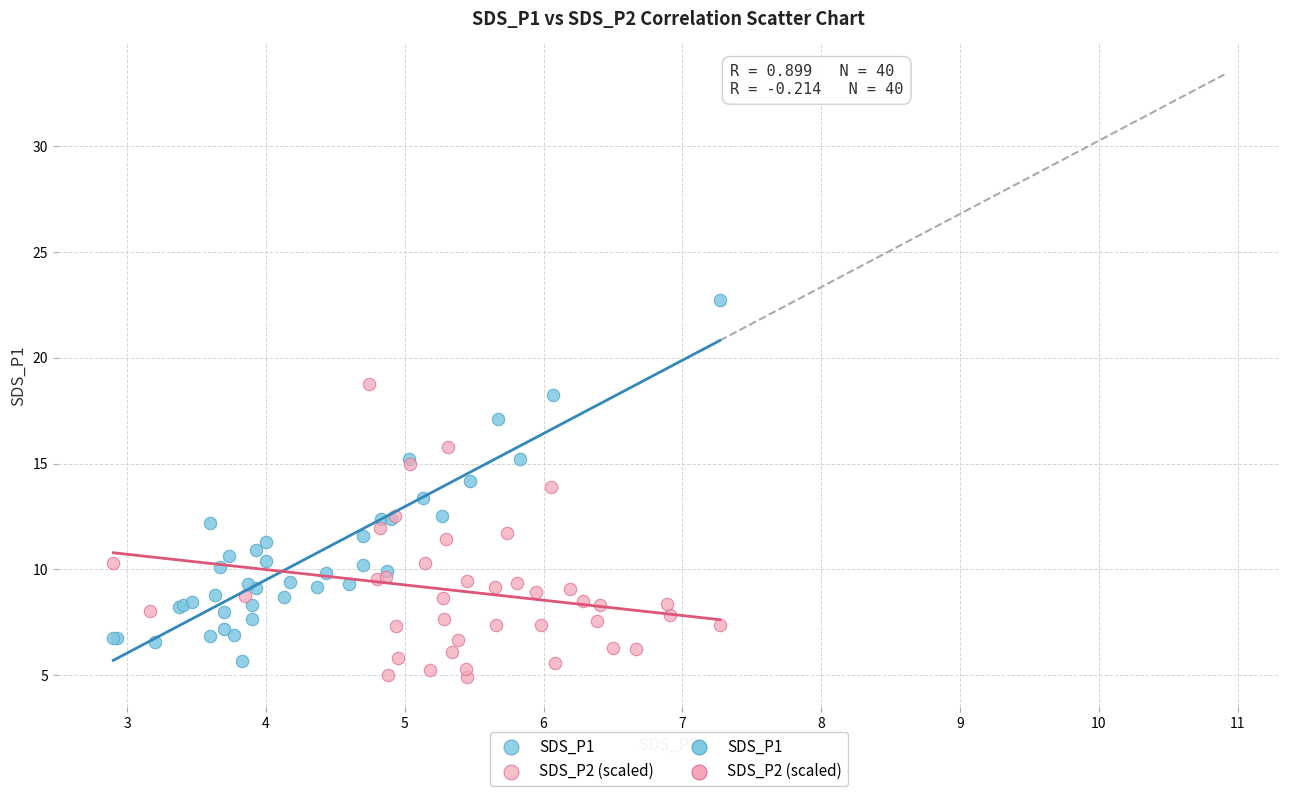

Which series reaches the maximum Y coordinate?

SDS_P1